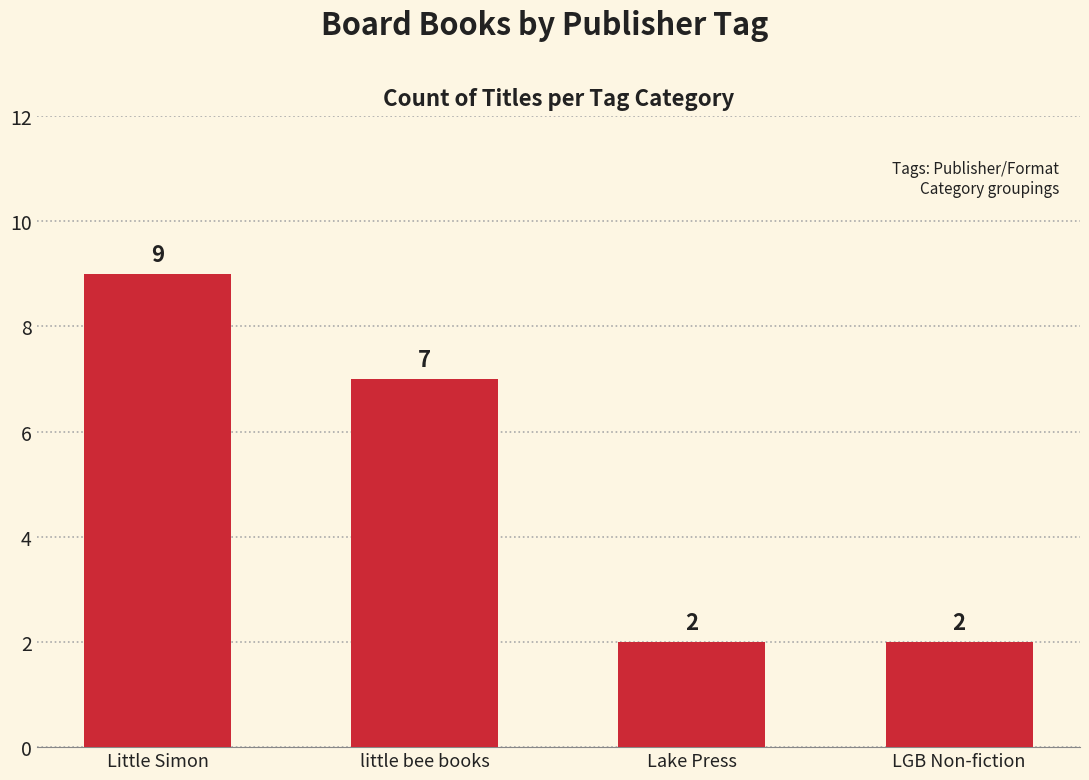

The value at little bee books is 2. True or false?

False